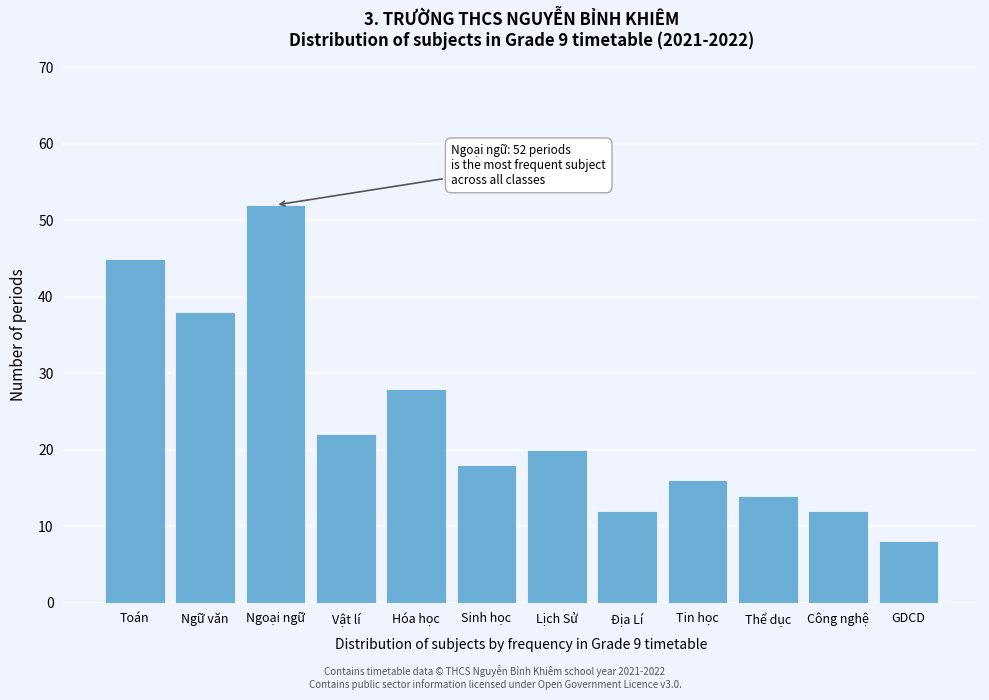

Reading right to left, extract all data points from this chart.

GDCD=8	Công nghệ=12	Thể dục=14	Tin học=16	Địa Lí=12	Lịch Sử=20	Sinh học=18	Hóa học=28	Vật lí=22	Ngoại ngữ=52	Ngữ văn=38	Toán=45